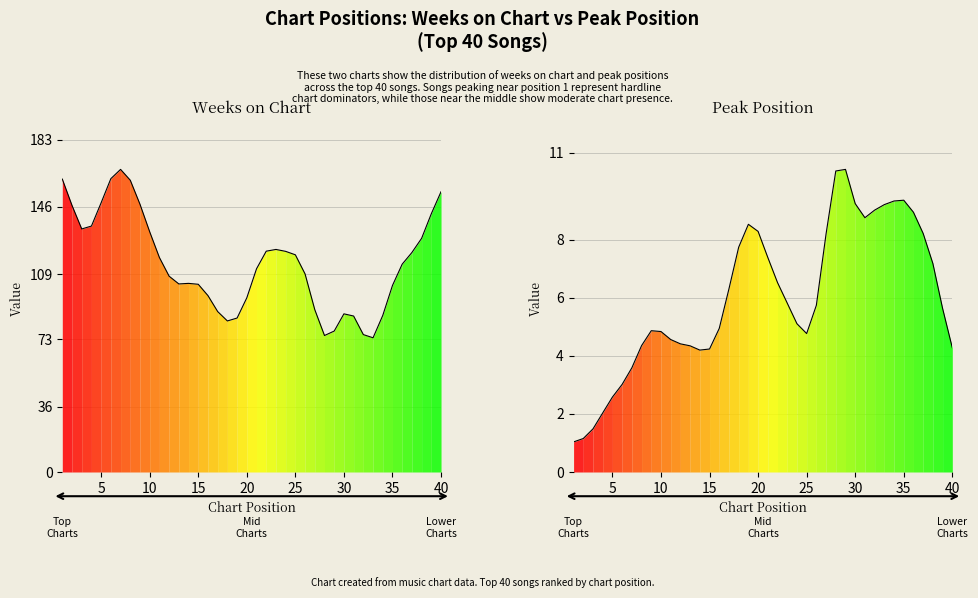

How many data points in Peak Position are above 5?

22